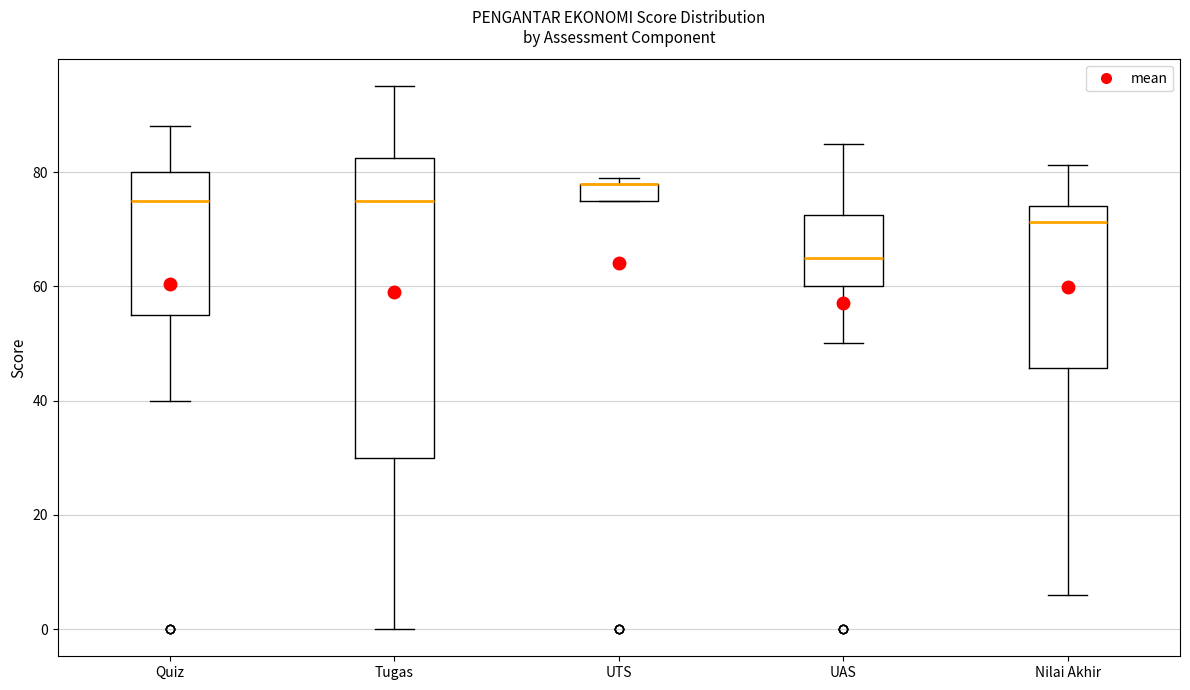

Which box is the tallest, from its lower edge to its upper edge?

Tugas